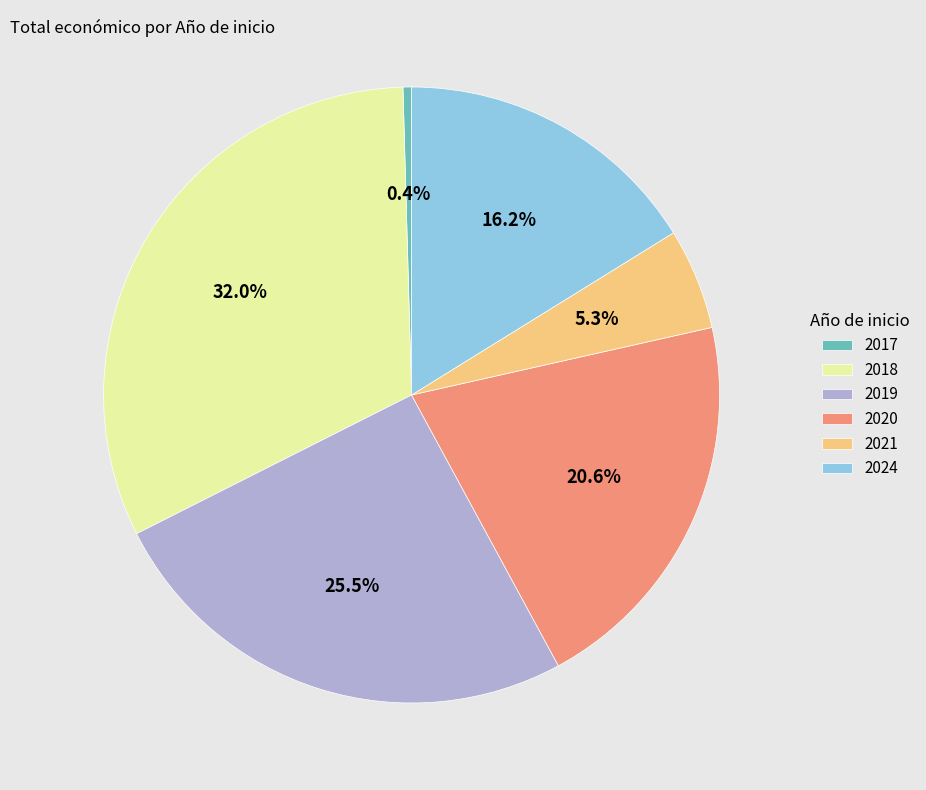

Rank the categories by value from highest to lowest.

2018, 2019, 2020, 2024, 2021, 2017